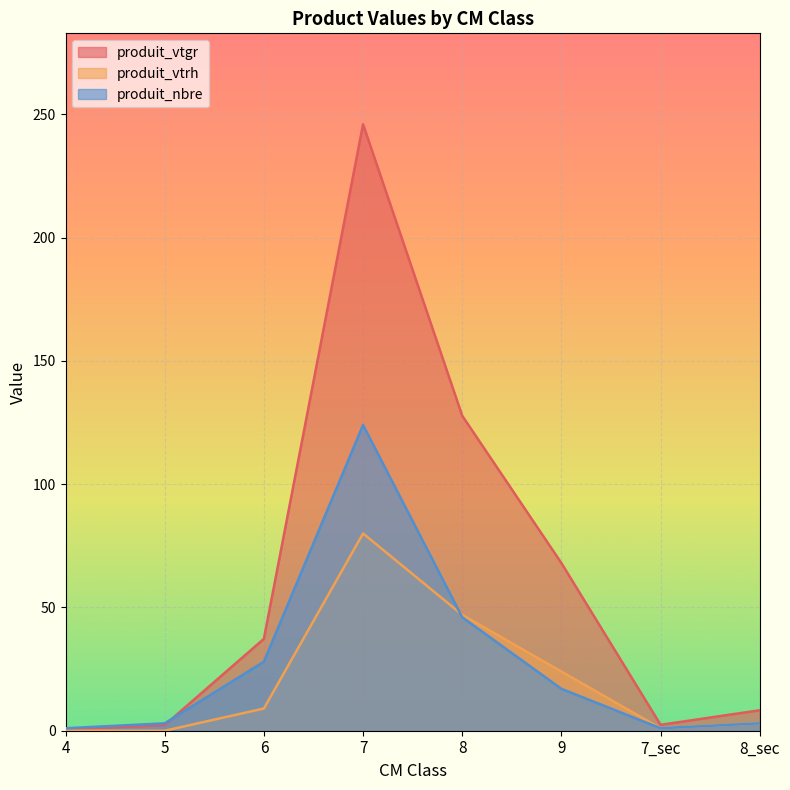

What is the minimum value for produit_vtgr?

0.5